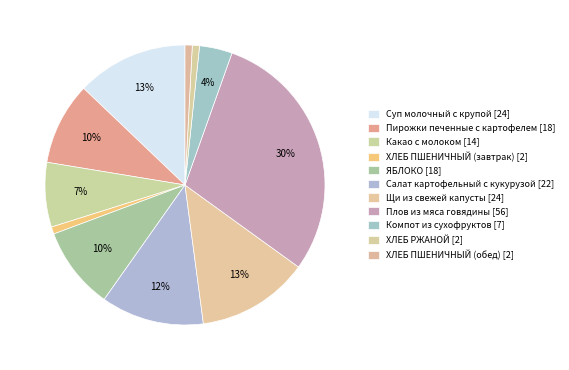

How many slices are in this pie chart?

11